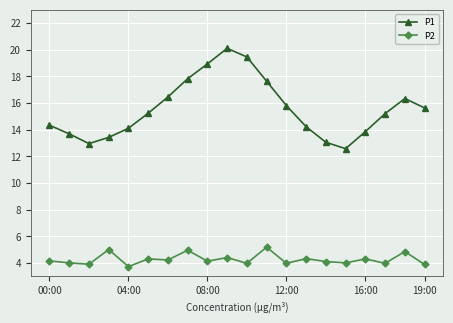

Does the chart have visible grid lines?

Yes